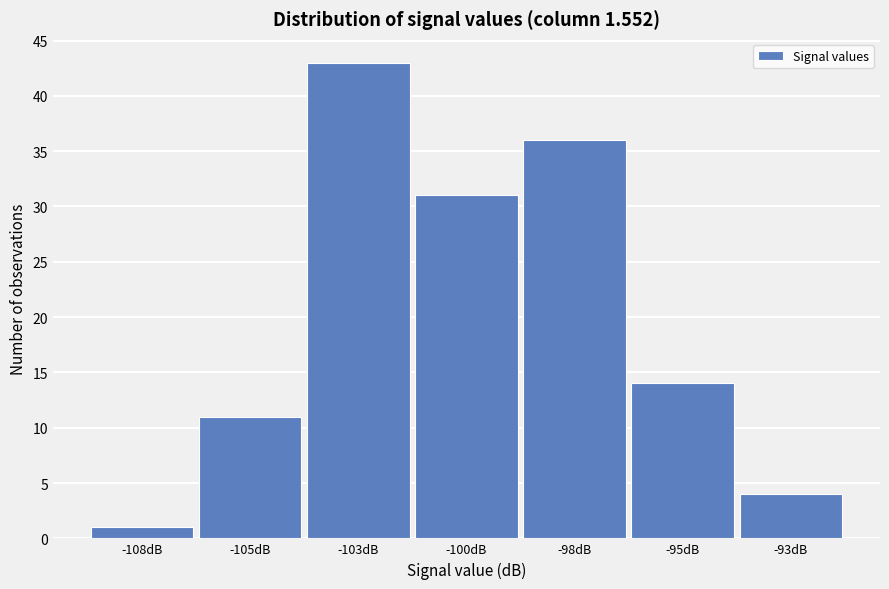

Reading left to right, extract all data points from this chart.

1	11	43	31	36	14	4